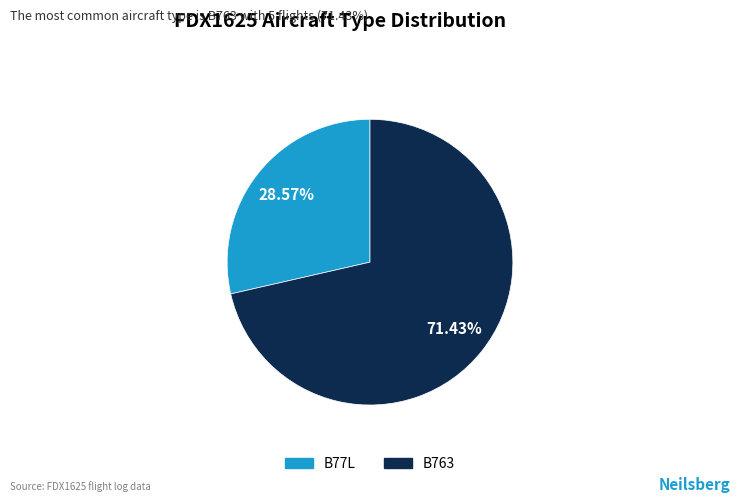

Is it true that B77L is 39% of the pie?

False